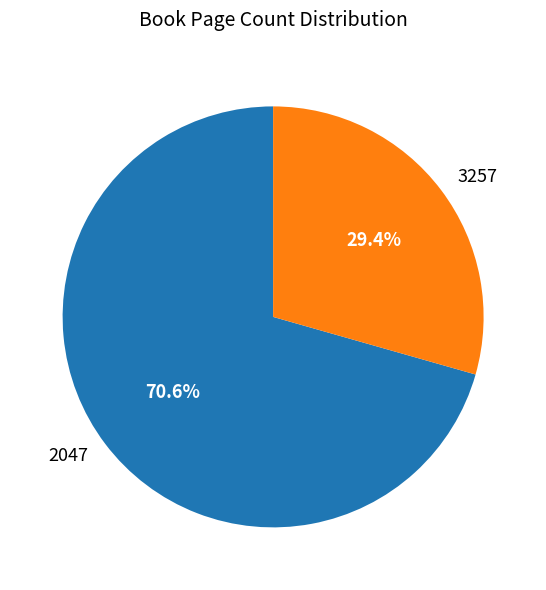

Which has a higher value, 2047 or 3257?

2047